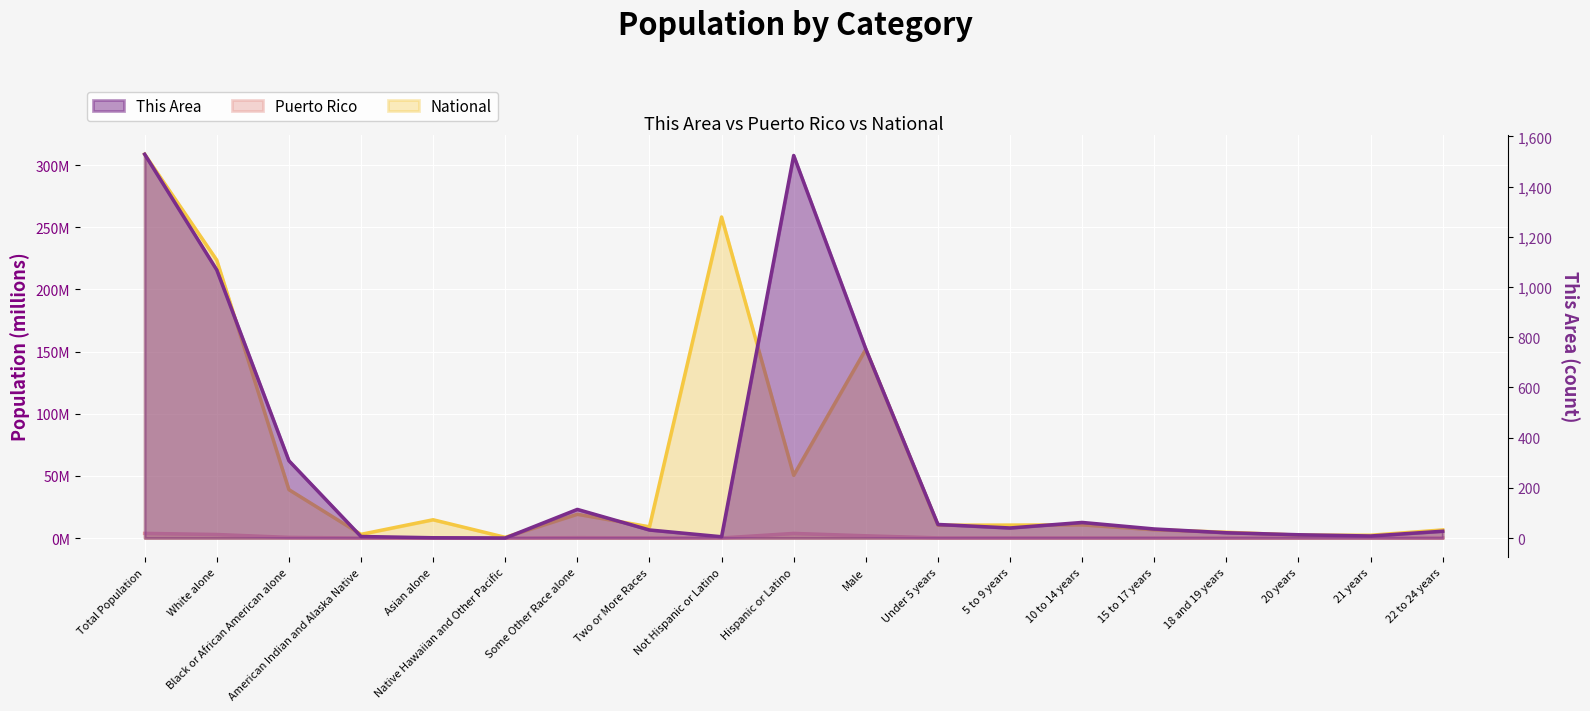

Reading right to left, extract all data points from this chart.

This Area: 27.0	8.0	13.0	21.0	36.0	62.0	40.0	54.0	753.0	1524.0	5.0	32.0	114.0	0.0	1.0	6.0	308.0	1068.0	1529.0
Puerto Rico: 0.1	0.0	0.0	0.1	0.1	0.1	0.1	0.1	1.8	3.7	0.0	0.1	0.3	0.0	0.0	0.0	0.5	2.8	3.7
National: 6.5	2.2	2.3	4.6	6.7	10.6	10.4	10.3	151.8	50.5	258.3	9.0	19.1	0.5	14.7	2.9	38.9	223.6	308.7